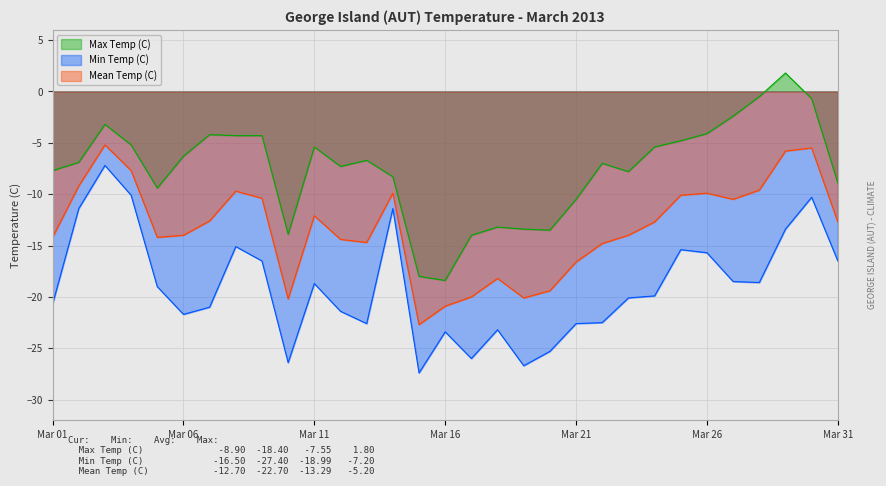

Count the number of data series in this chart.

3